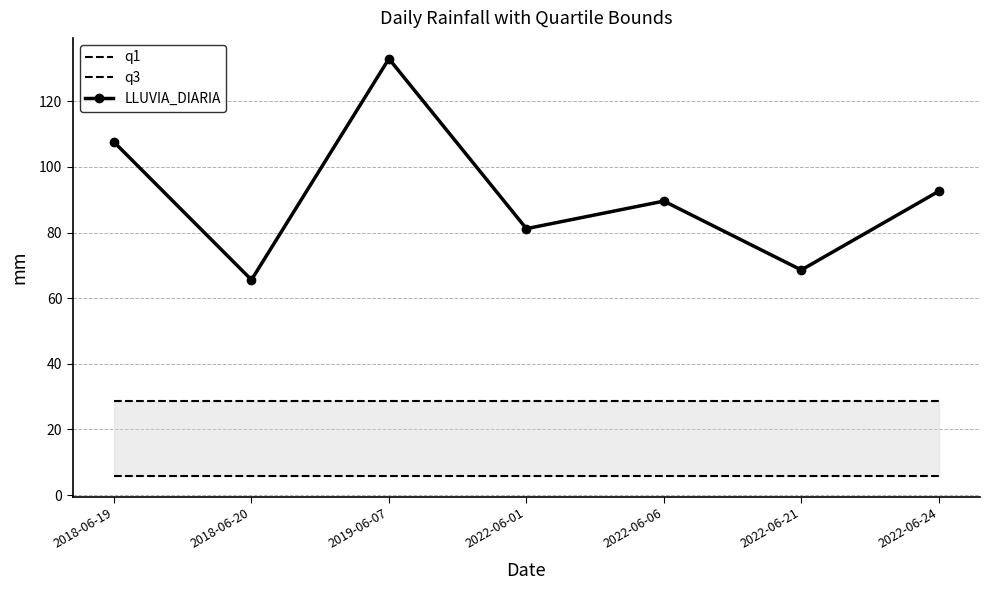

What are all the series names shown in the legend?

q1, q3, LLUVIA_DIARIA